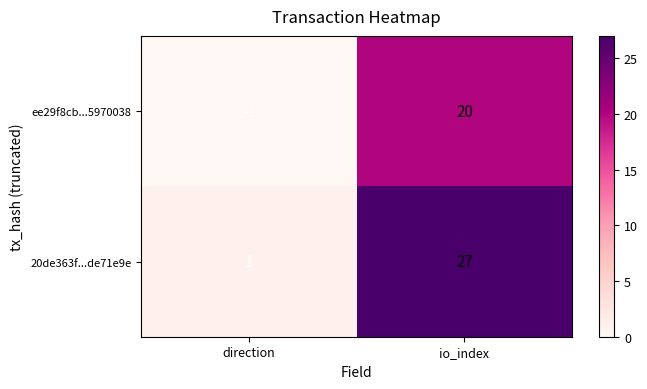

Reading right to left, list all the values displayed in this chart.

ee29f8cb...5970038: 20	-1
20de363f...de71e9e: 27	1